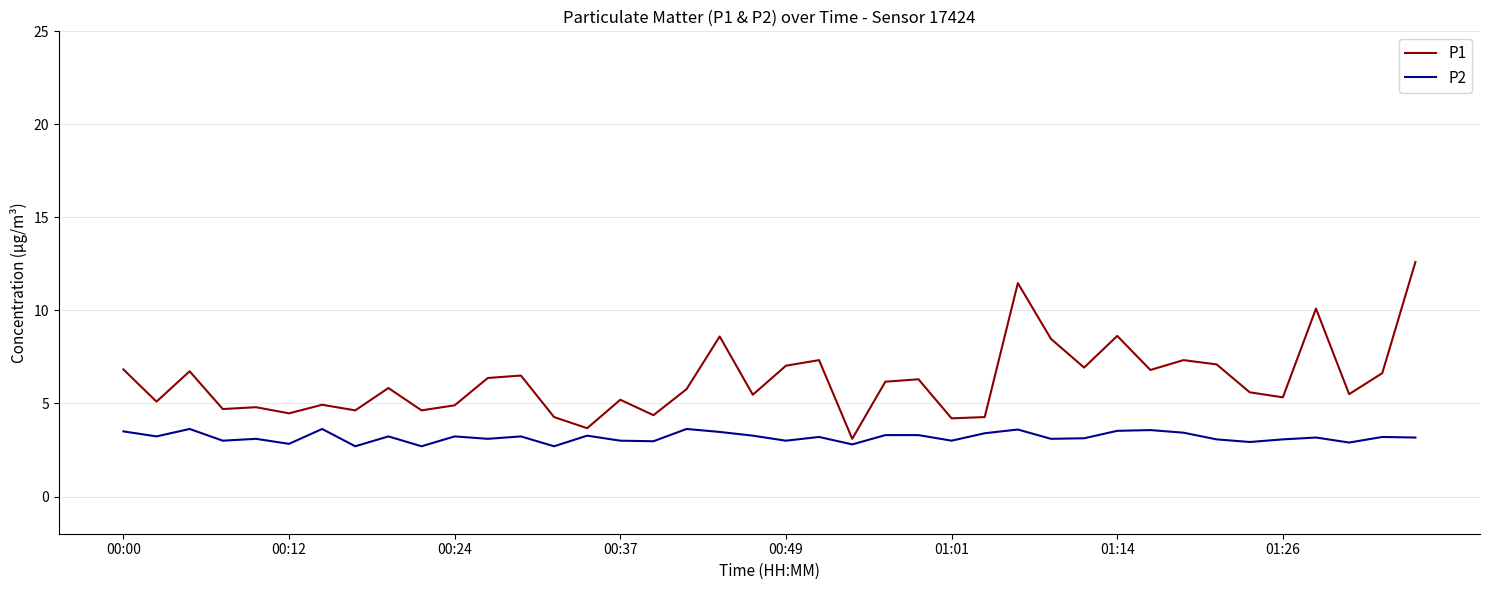

How many lines are shown in the chart?

2